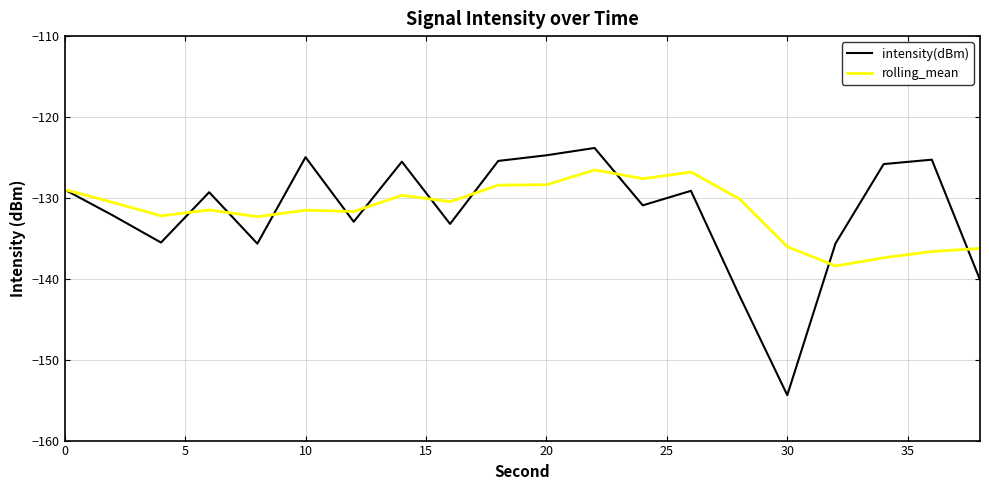

How many categories are shown in the chart?

20